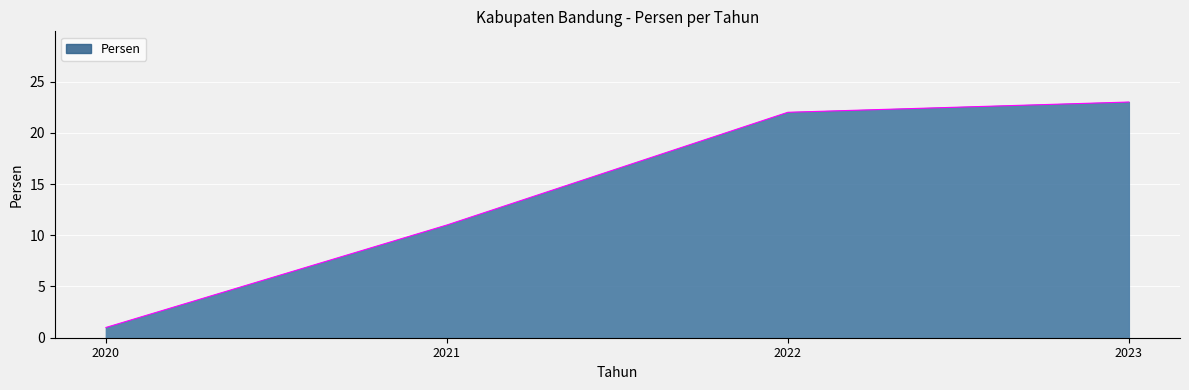

What is the change in value from 2020 to 2022?

+21